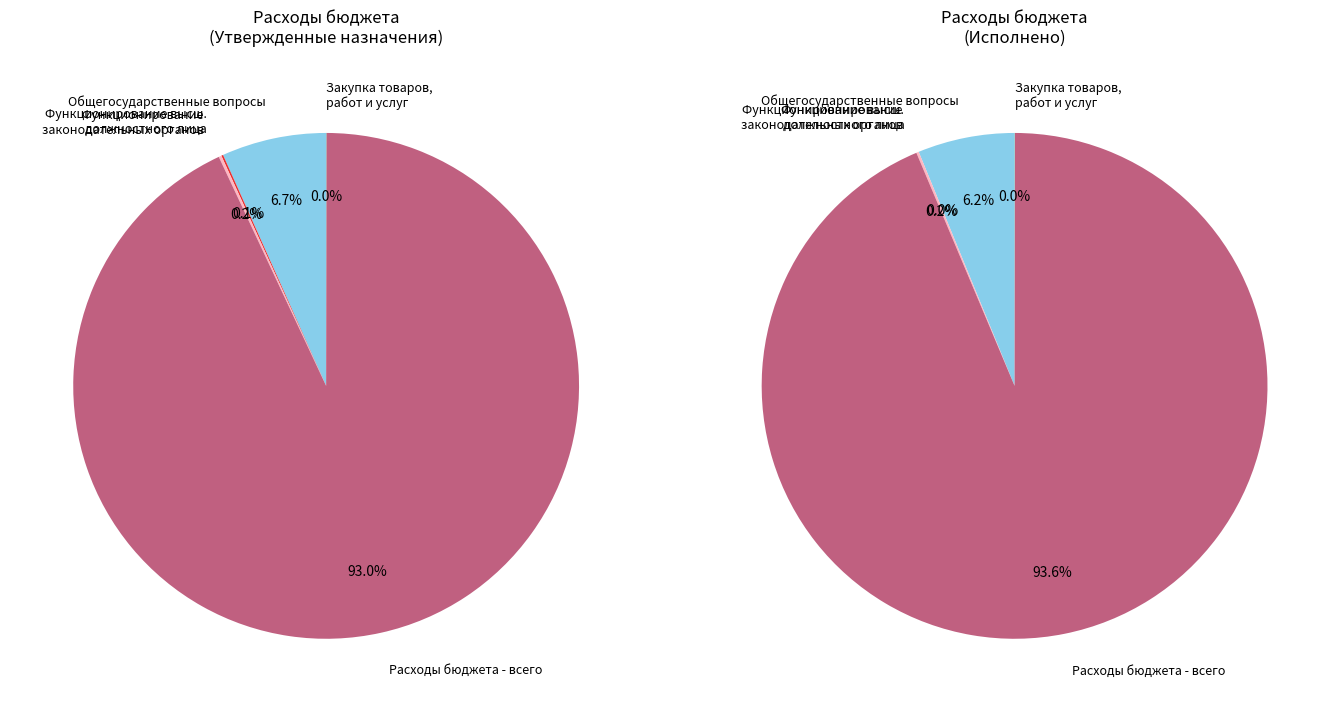

To the nearest percent, what portion does Общегосударственные вопросы represent?

7%